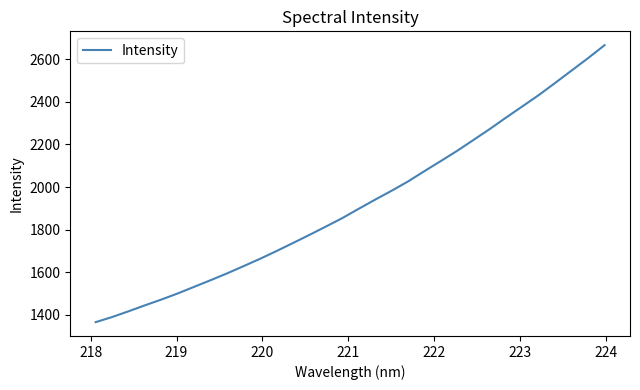

What is the difference between the maximum and minimum values?

1298.9